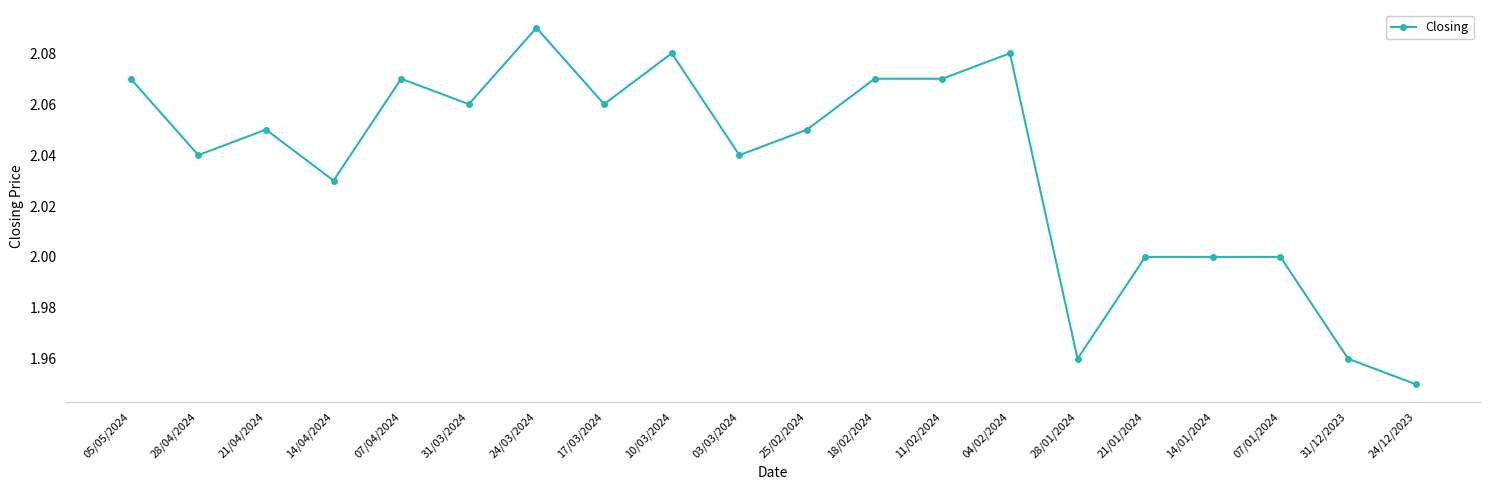

What is the label of the 3rd point from the left?

21/04/2024